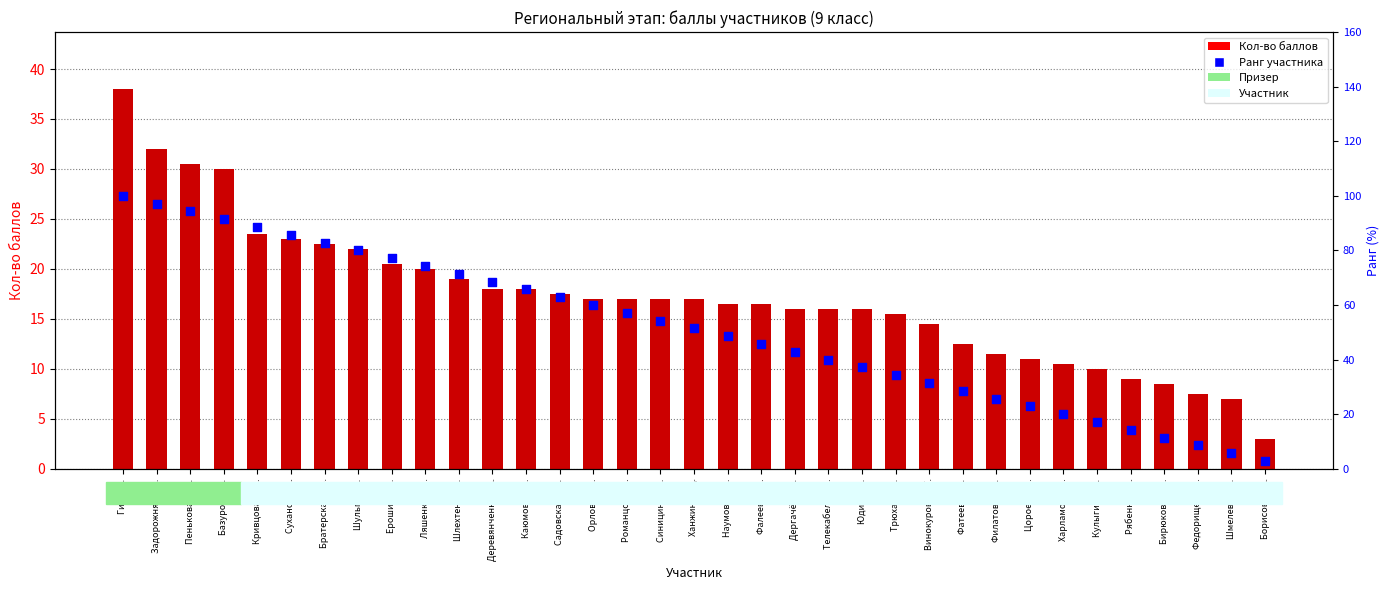

What is the total value across all series at Рябенко А.А.?

23.3